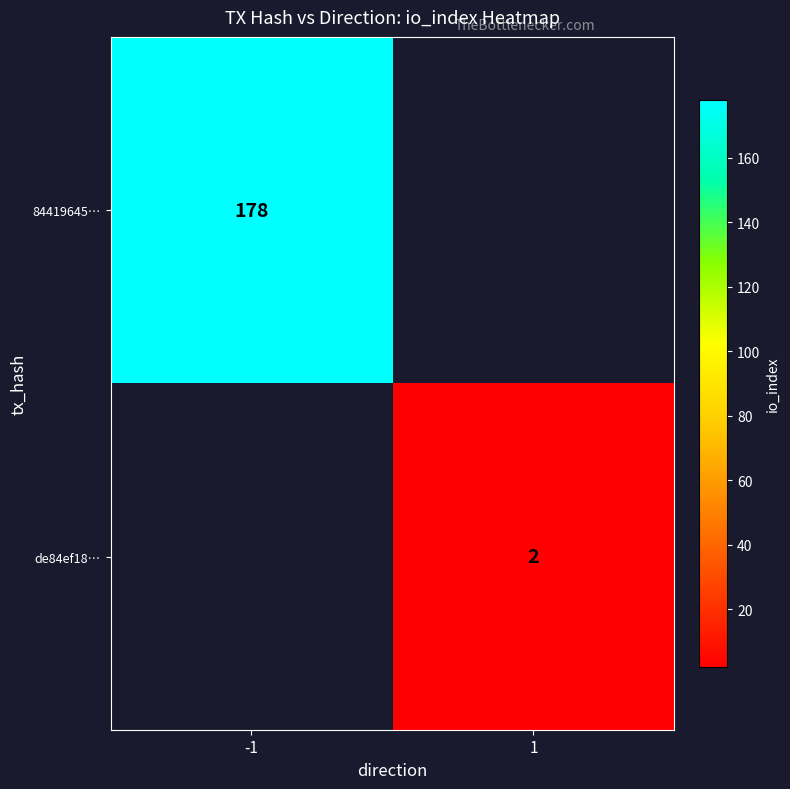

The 84419645… series shows 178 at -1. True or false?

True